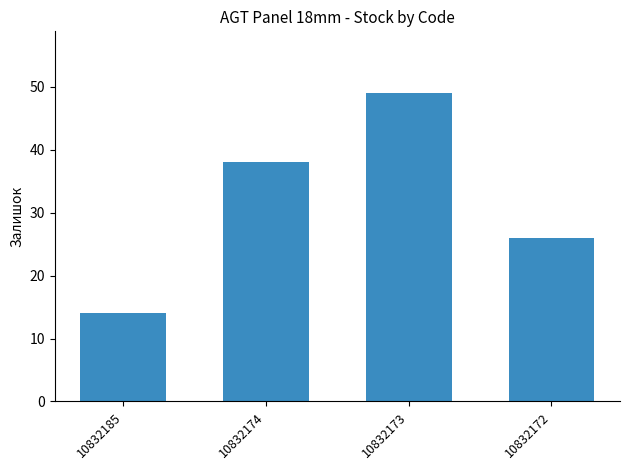

Reading left to right, extract all data points from this chart.

14	38	49	26